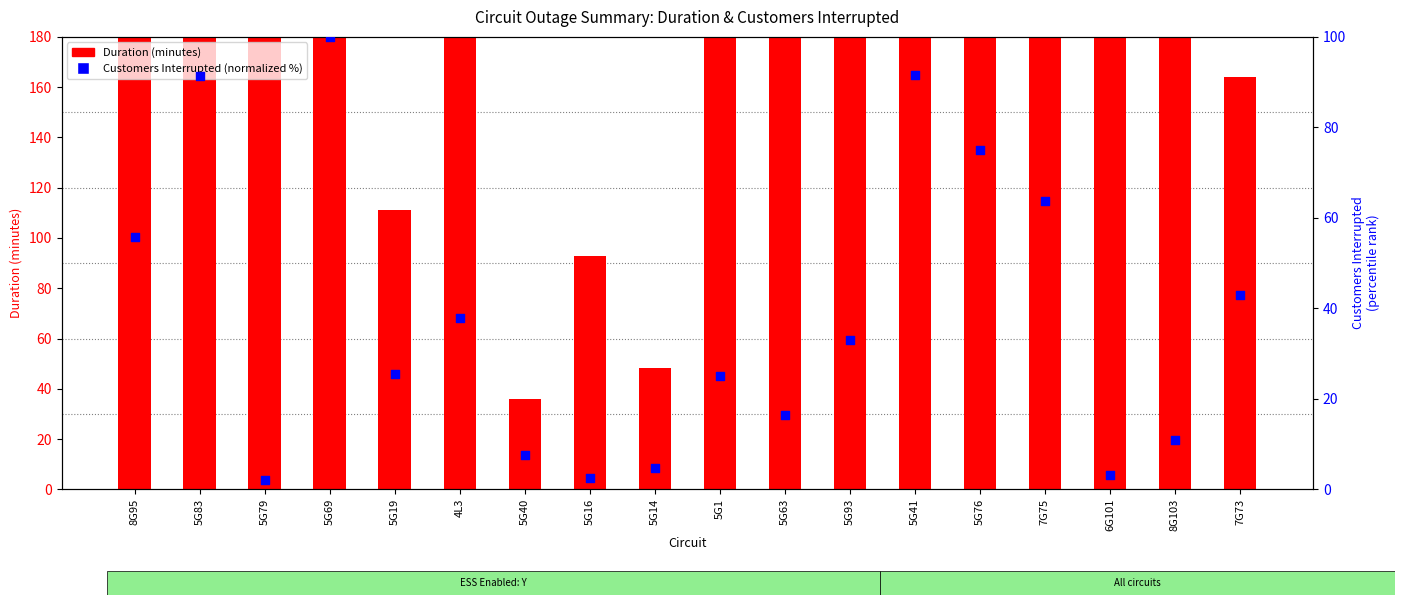

What is the total value across all series at 7G75?

255.7